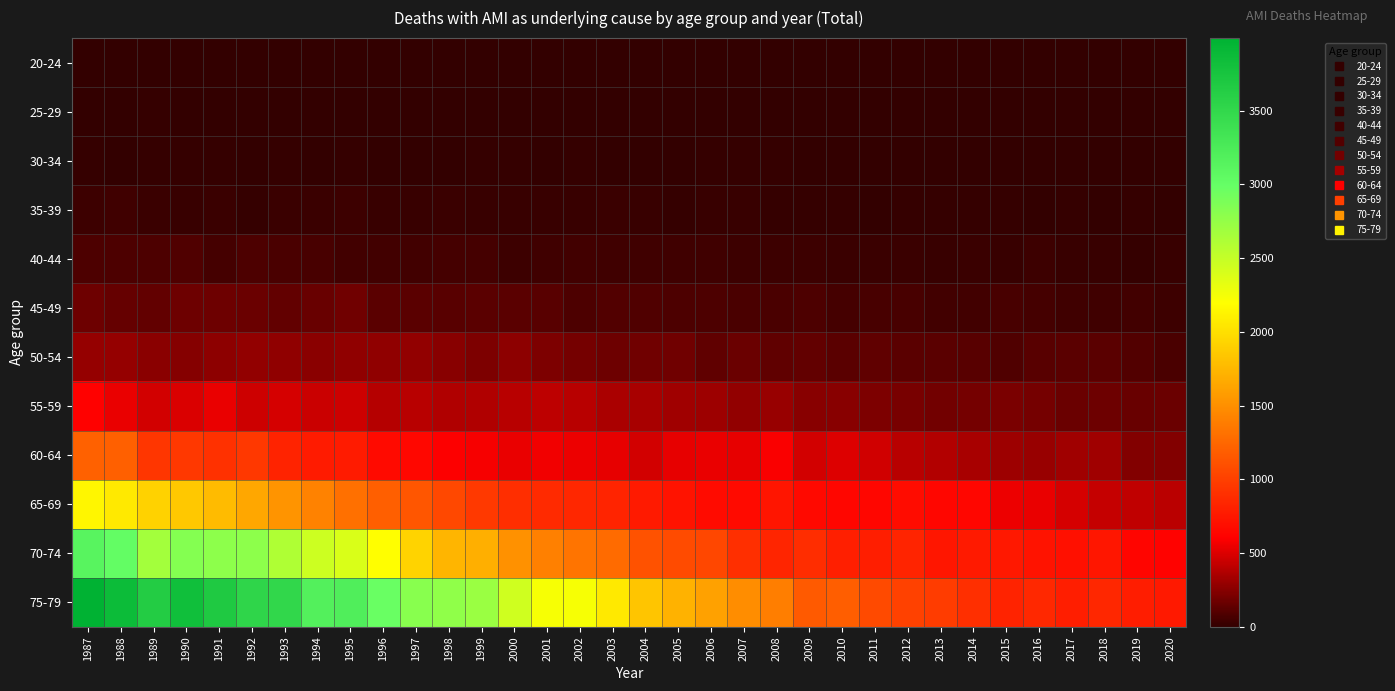

At 2014, list the series in order from smallest to largest.

20-24, 30-34, 25-29, 35-39, 40-44, 45-49, 50-54, 55-59, 60-64, 65-69, 70-74, 75-79